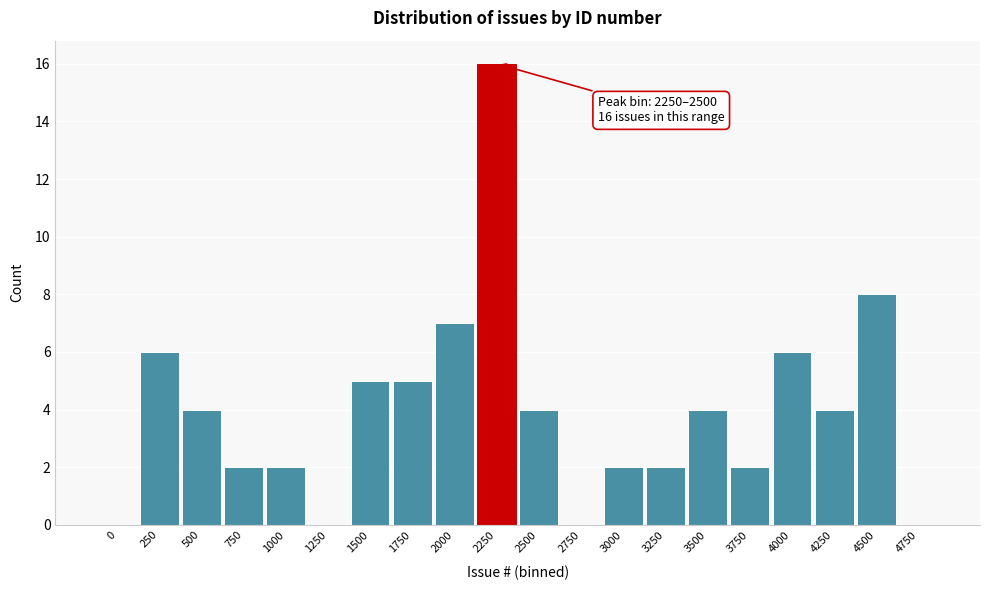

Reading right to left, list all the values displayed in this chart.

4750=0	4500=8	4250=4	4000=6	3750=2	3500=4	3250=2	3000=2	2750=0	2500=4	2250=16	2000=7	1750=5	1500=5	1250=0	1000=2	750=2	500=4	250=6	0=0